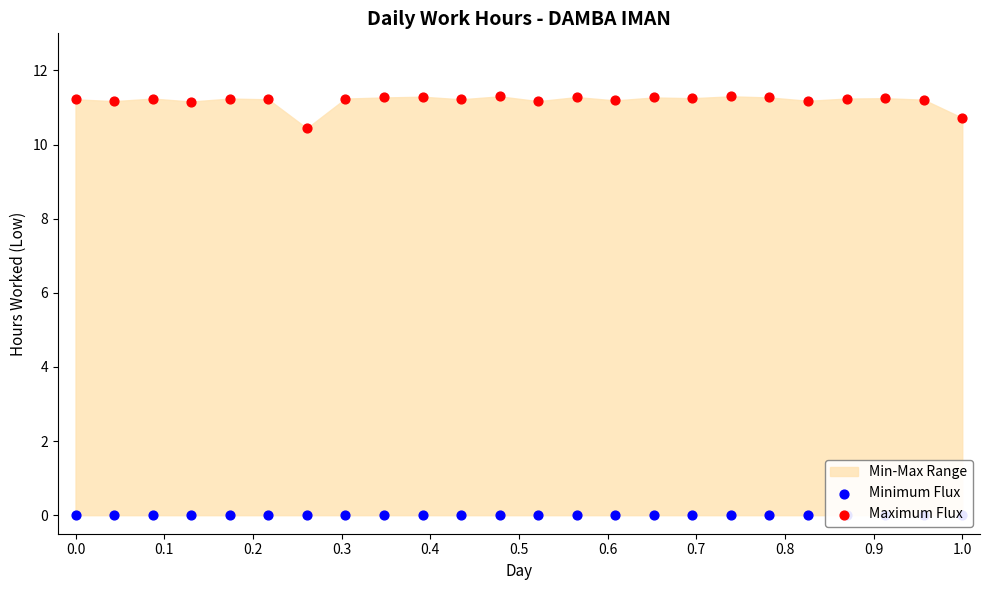

Is the value of Maximum Flux at 22 greater than the value of Minimum Flux at 0.8?

Yes